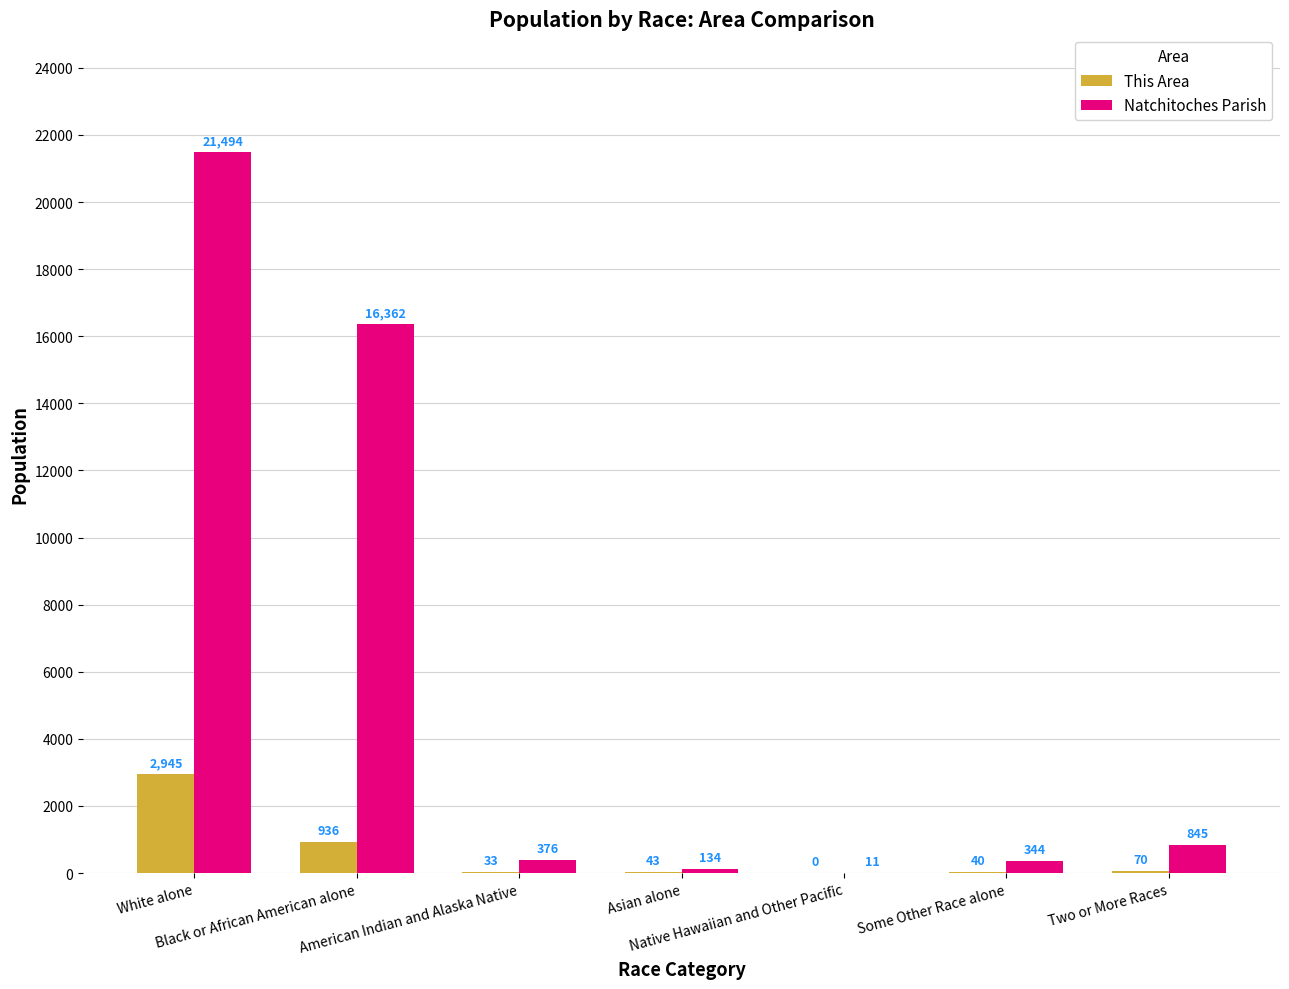

Are the bars horizontal?

No